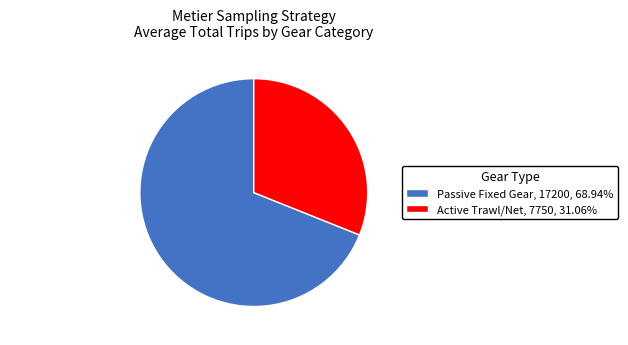

Combined, do Active Trawl/Net and Passive Fixed Gear account for over 50%?

Yes